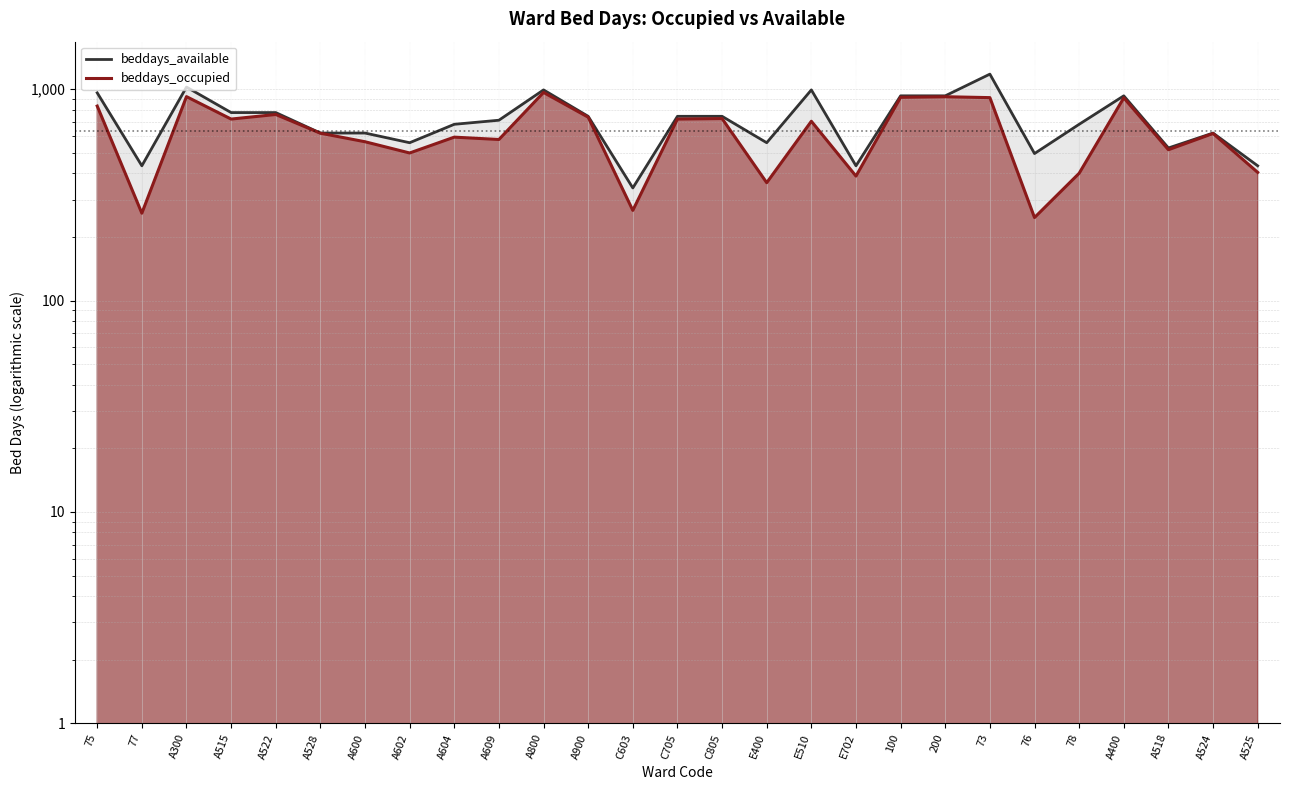

How many distinct data groups are displayed?

2